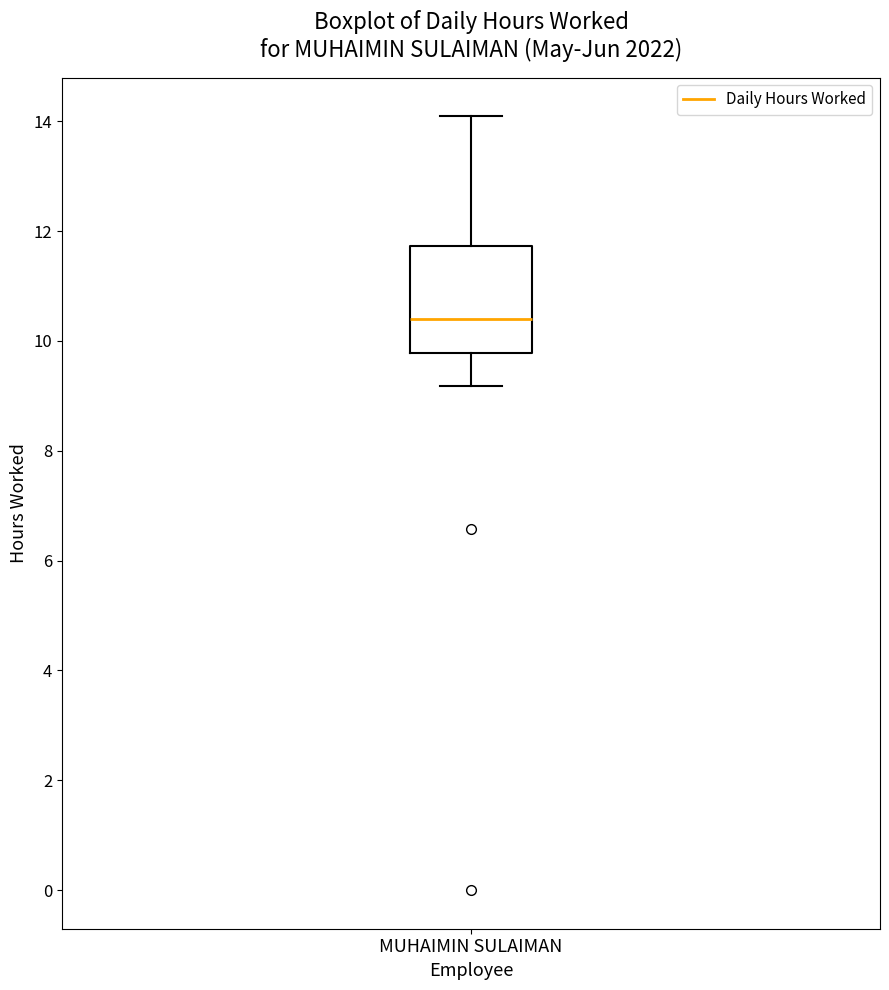

Read this box plot against the y-axis: the position of the median line, the range covered by the box, and the ends of both whiskers. The values are not printed on the chart, so give them approximately, as read against the axis.

median 10.4, box 9.8 to 11.8, whiskers 9.2 to 14.0